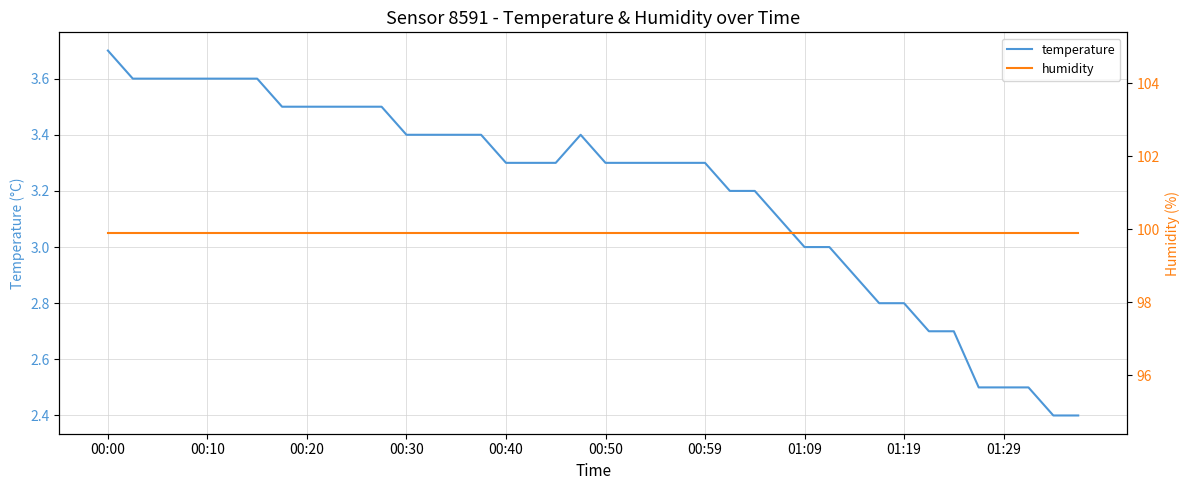

Which series has the largest total across all categories?

humidity